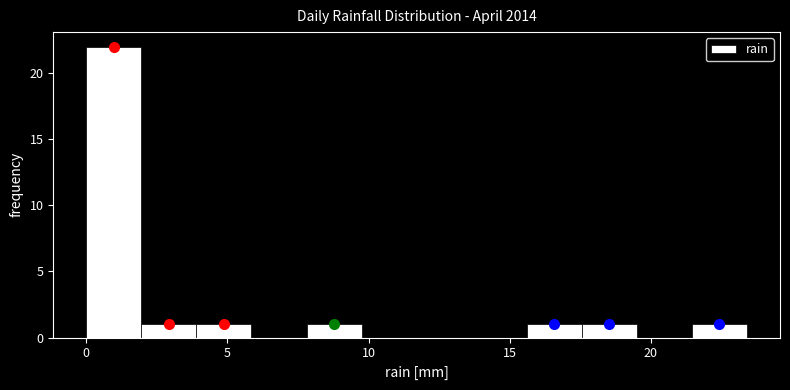

Around what value on the x-axis is the tallest bar? Give the approximate position of its centre, as read against the axis.

1.0